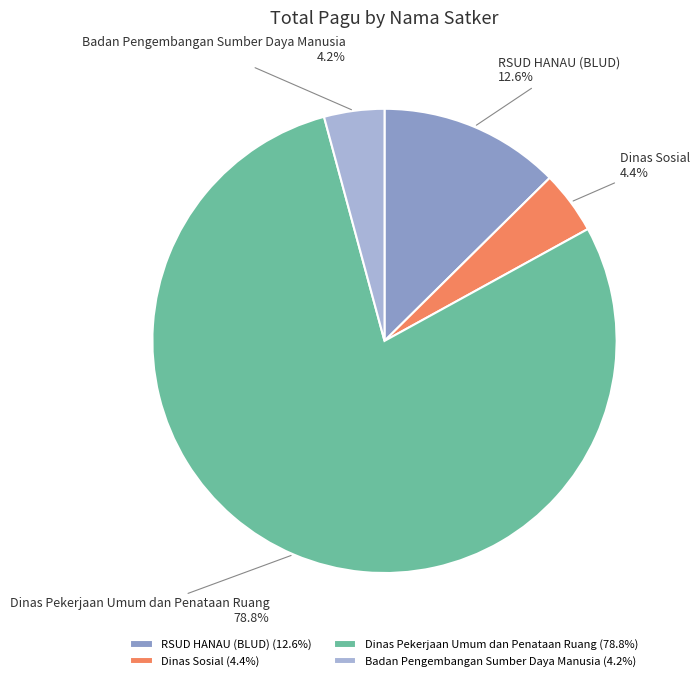

Count the number of slices in the pie.

4